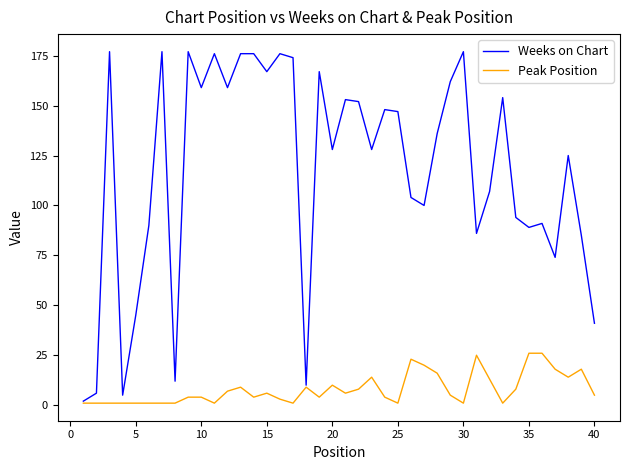

How many lines are shown in the chart?

2